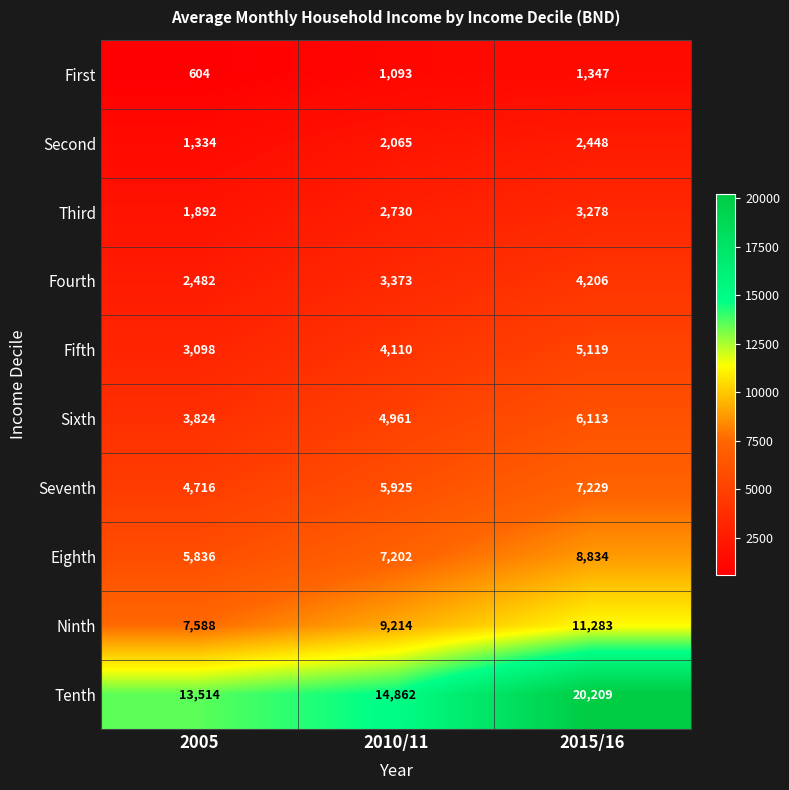

True or false: Fifth has a value of 6711 at 2010/11.

False